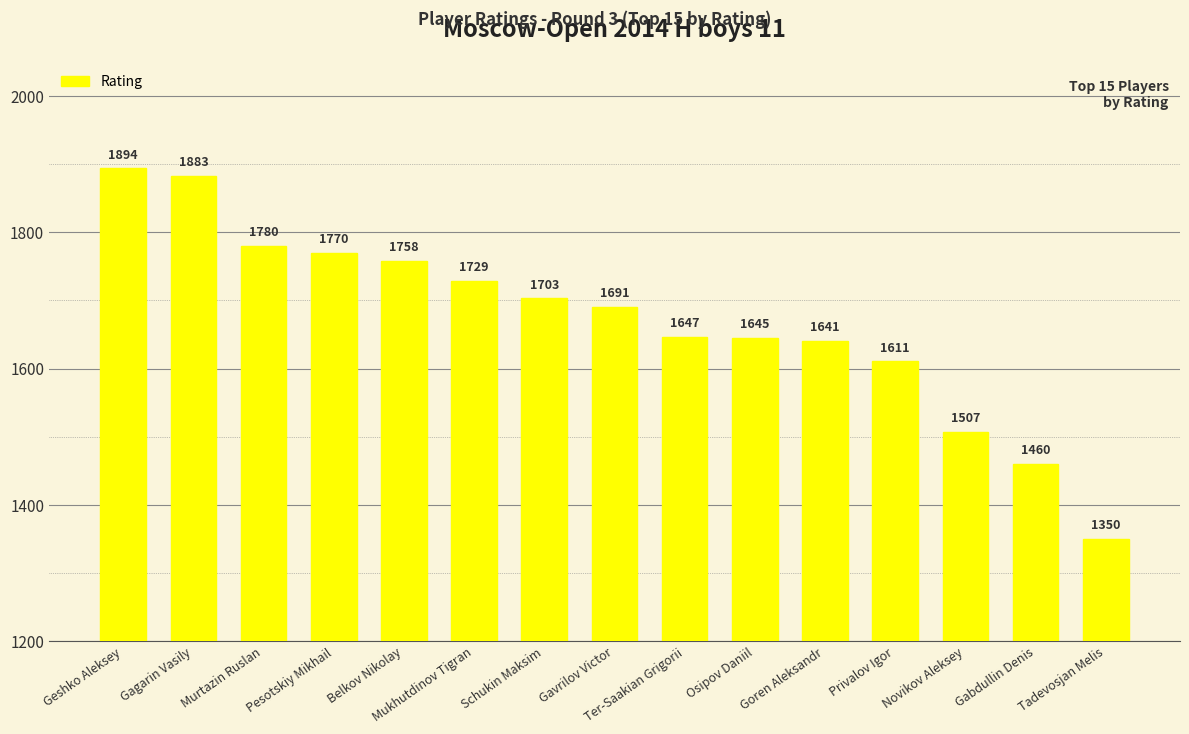

What is the greatest value displayed?

1894